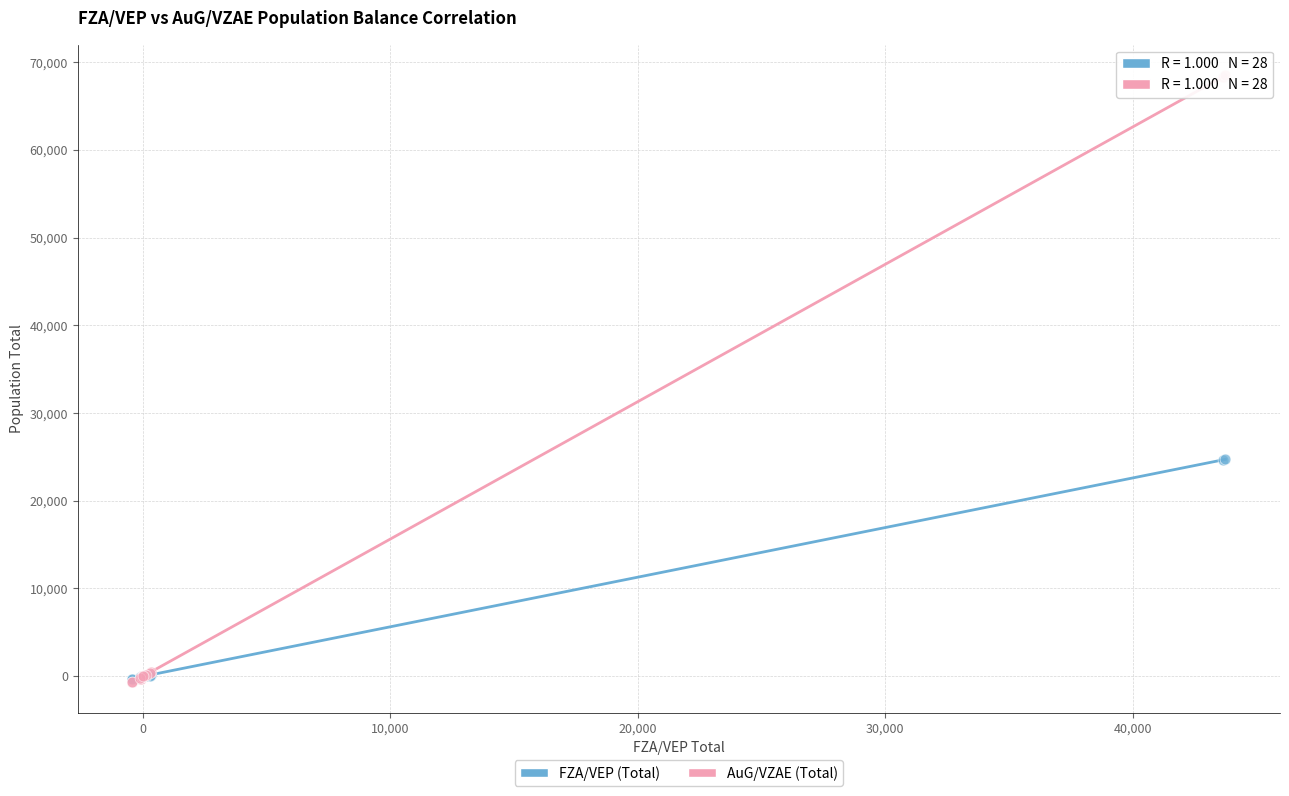

What are all the series names shown in the legend?

FZA/VEP (Total), AuG/VZAE (Total)